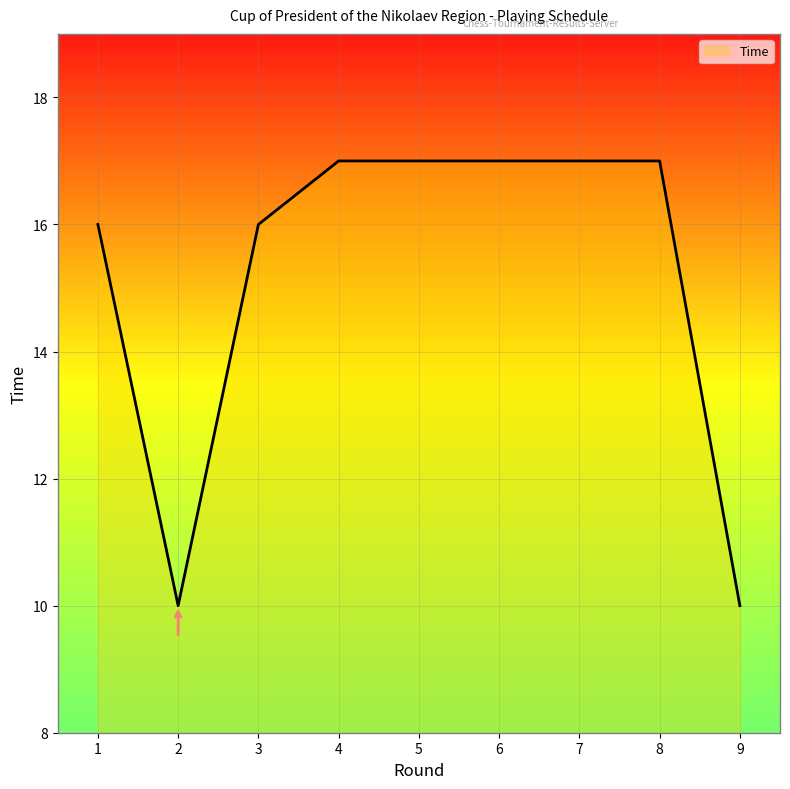

Between 4 and 3, which is larger?

4